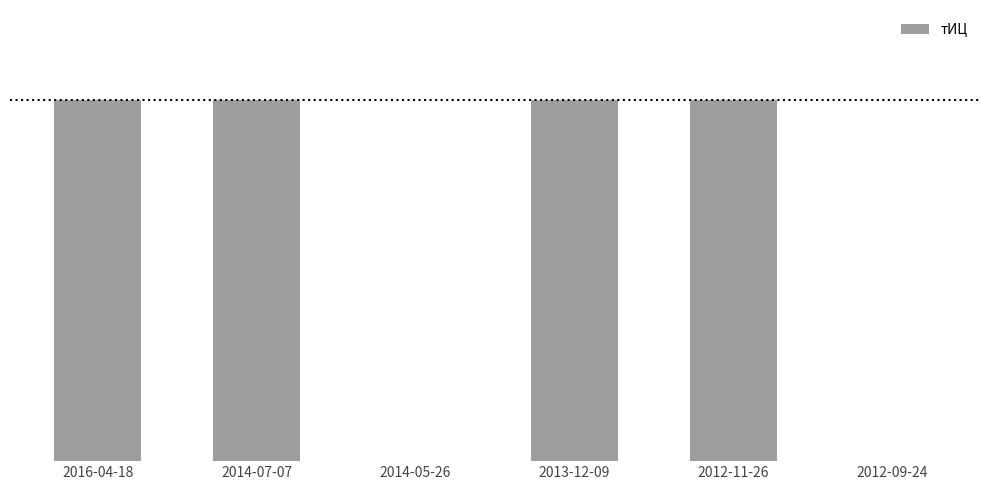

What is the change in value from 2016-04-18 to 2014-05-26?

-10